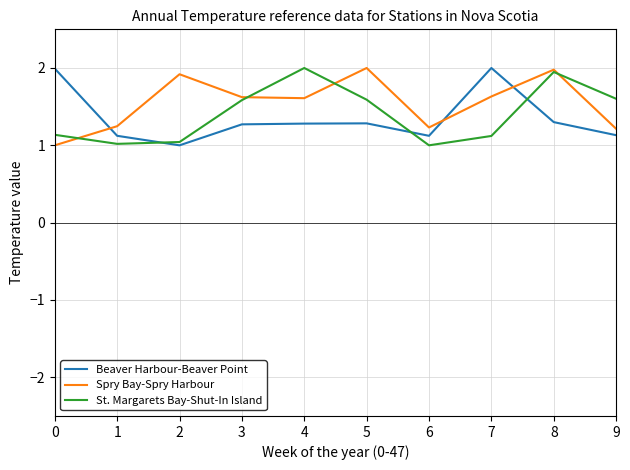

Which series changed the most between 6 and 8?

St. Margarets Bay-Shut-In Island